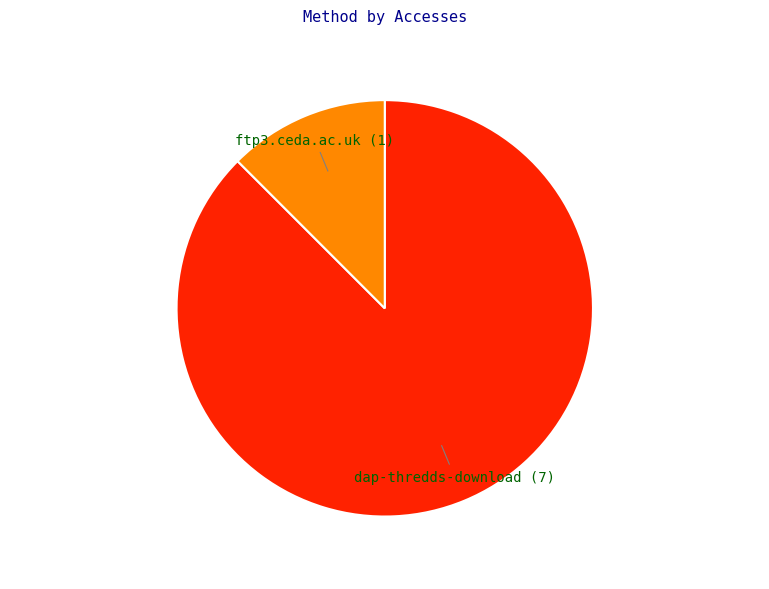

Rank the categories by value from lowest to highest.

ftp3.ceda.ac.uk, dap-thredds-download